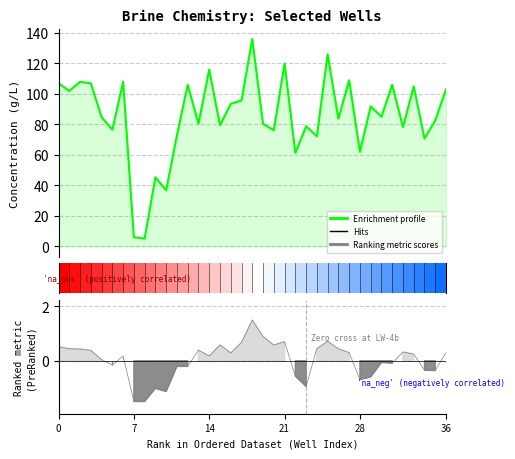

What is the minimum value shown in the chart?

5.2